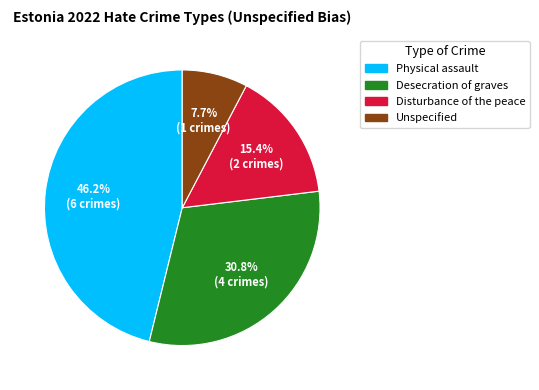

Is there a majority slice in this chart?

No